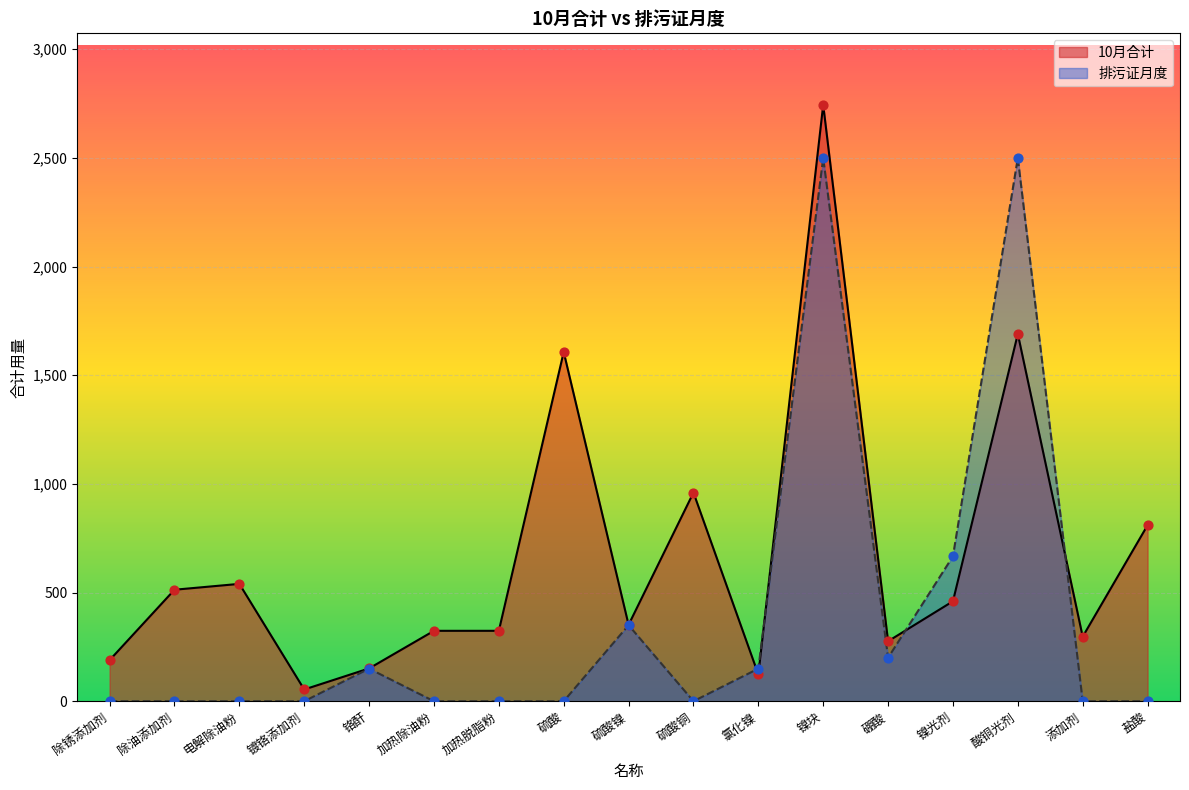

At which category is the sum across all series the highest?

镍块